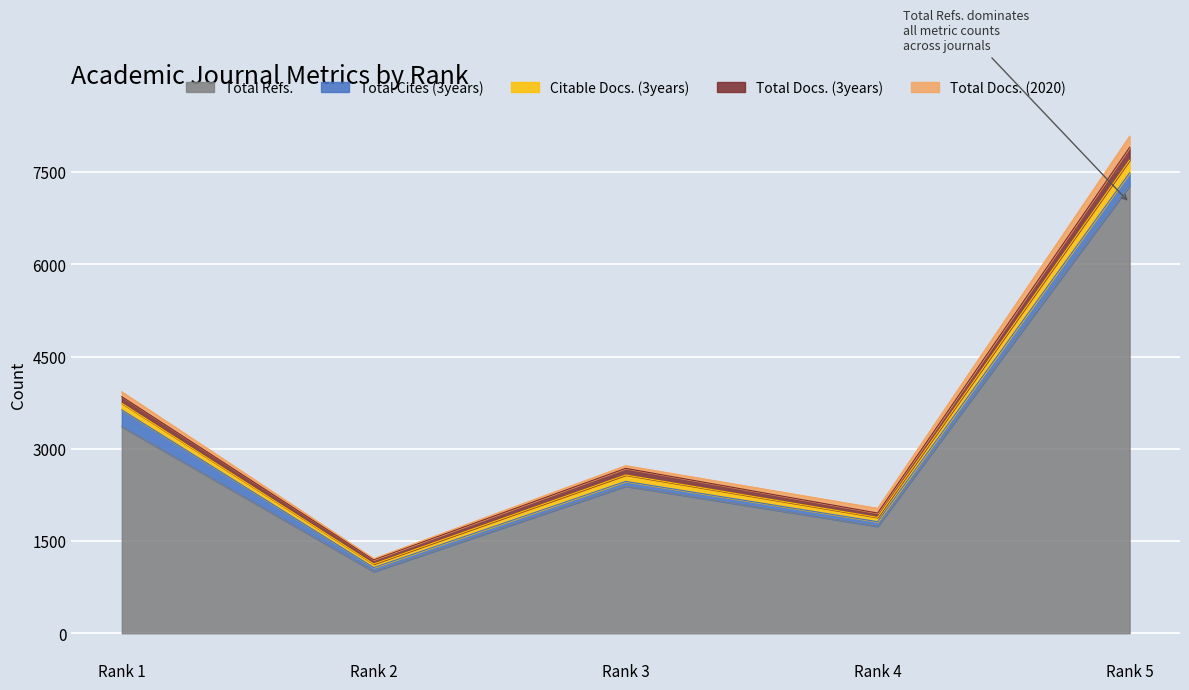

At which label does Total Refs. reach its peak?

Rank 5